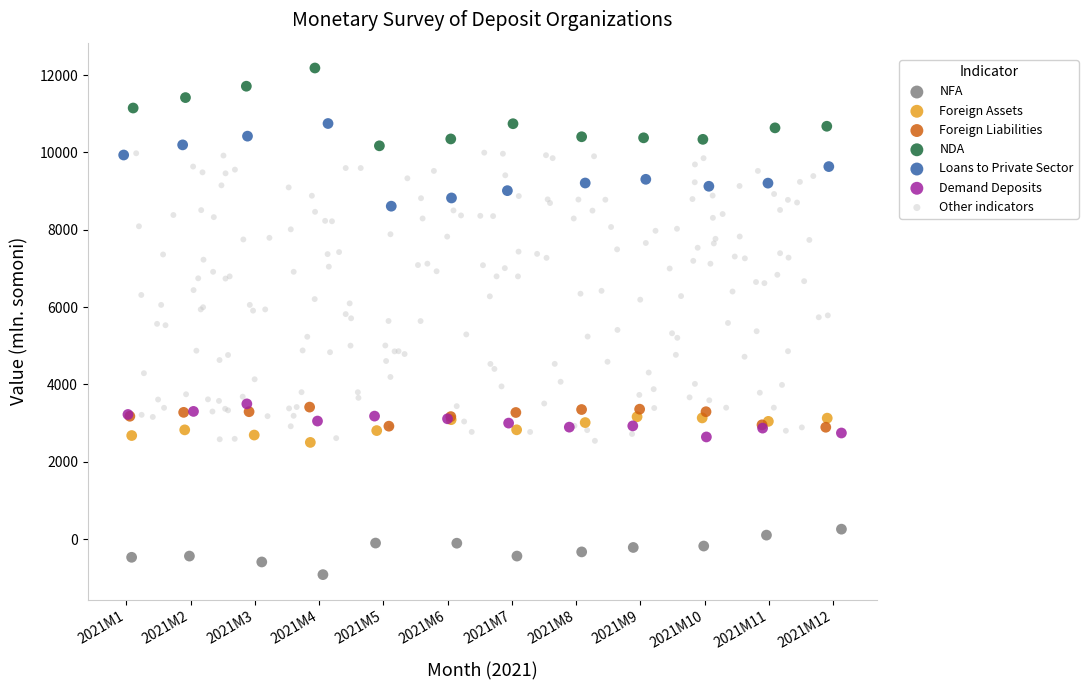

Which series contains the highest Y value?

NDA